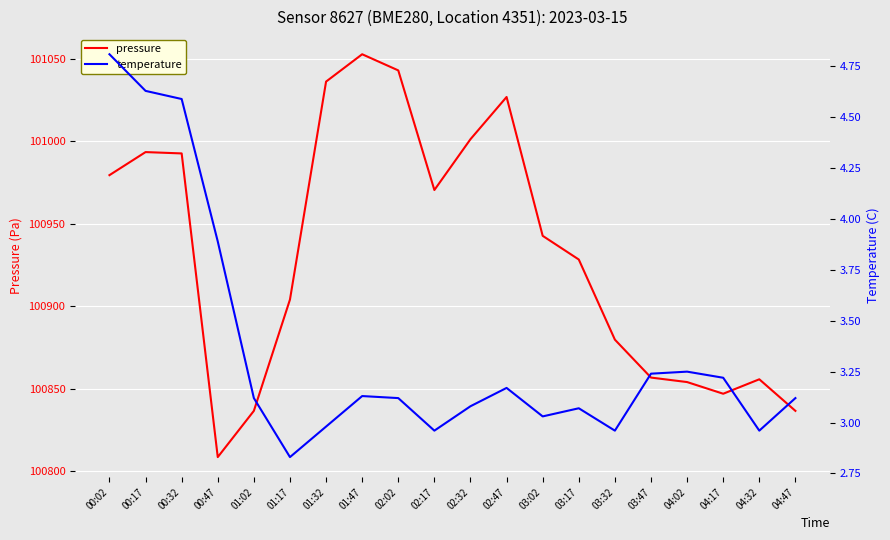

What is the label of the 16th point from the left?

03:47